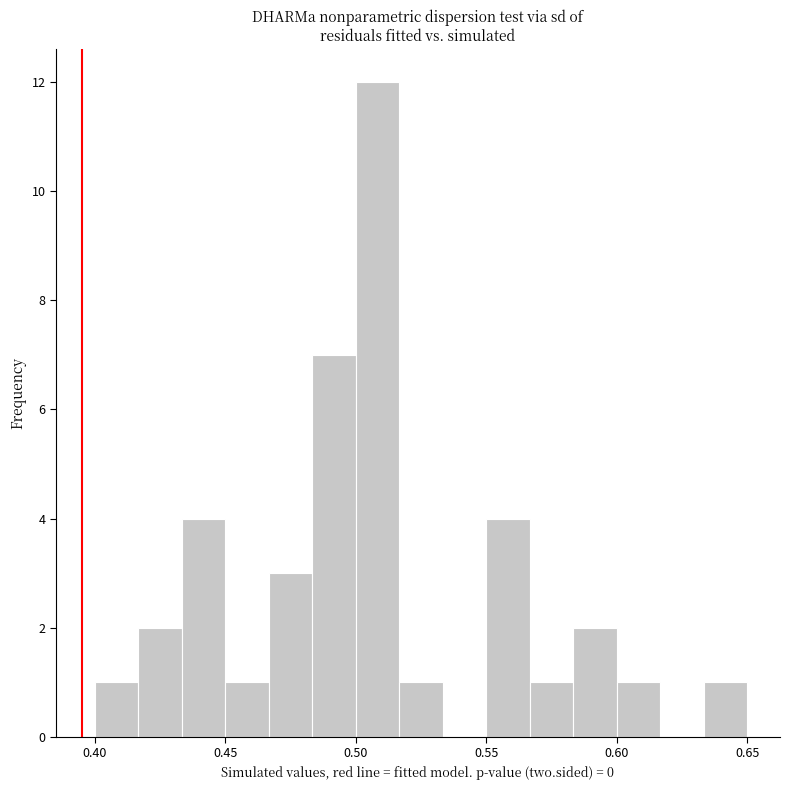

Read against the x-axis, roughly where is the centre of the tallest bar?

0.510